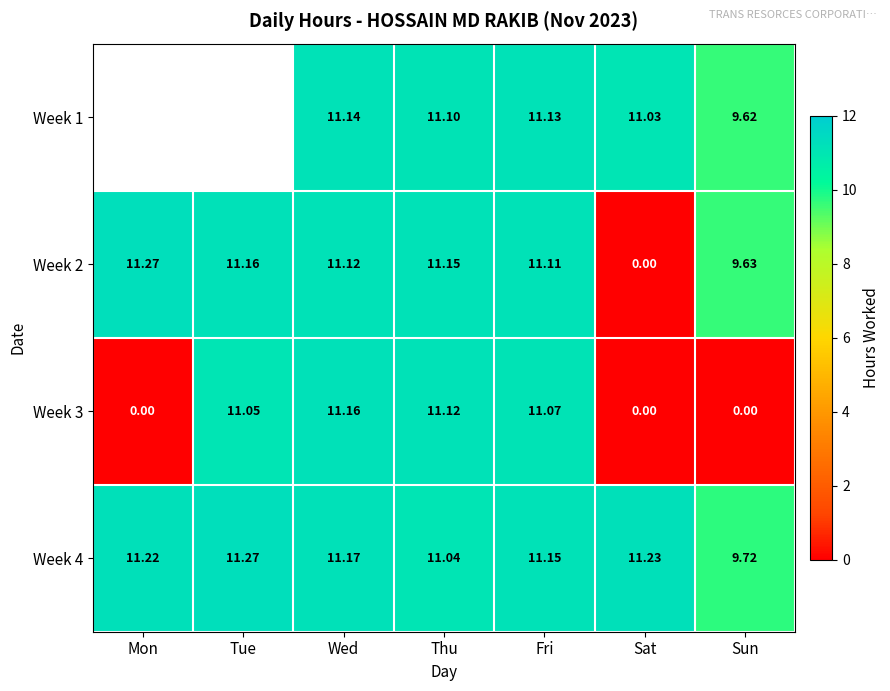

At which label is Week 4 closest to 10?

Sun